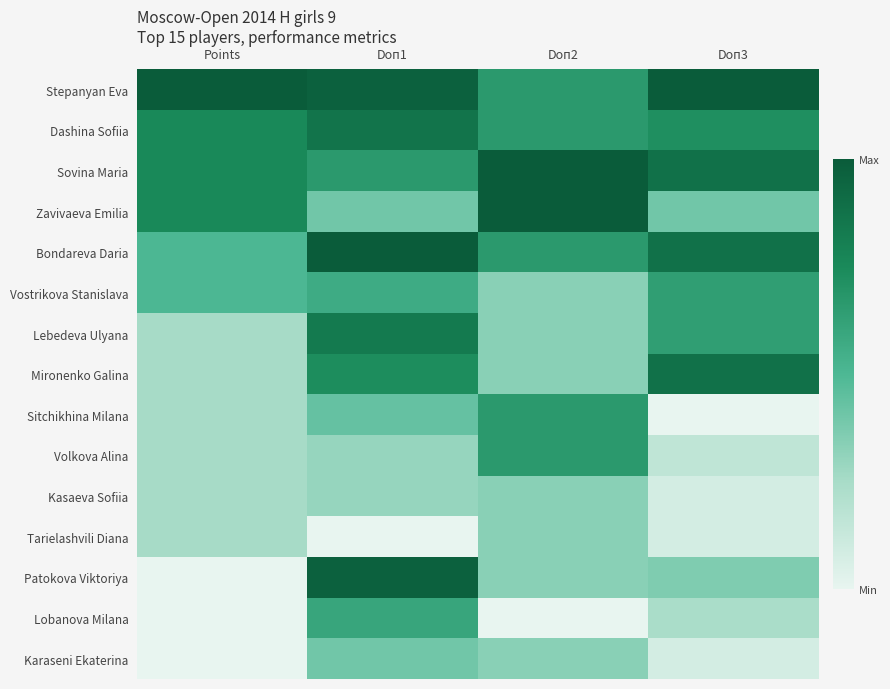

What is the total value across all series at Doп1?

9.0